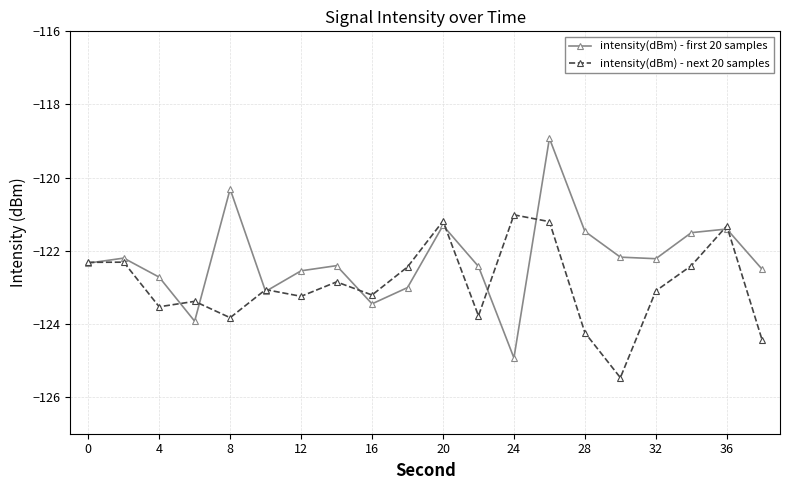

Which series has the widest spread of values?

intensity(dBm) - first 20 samples